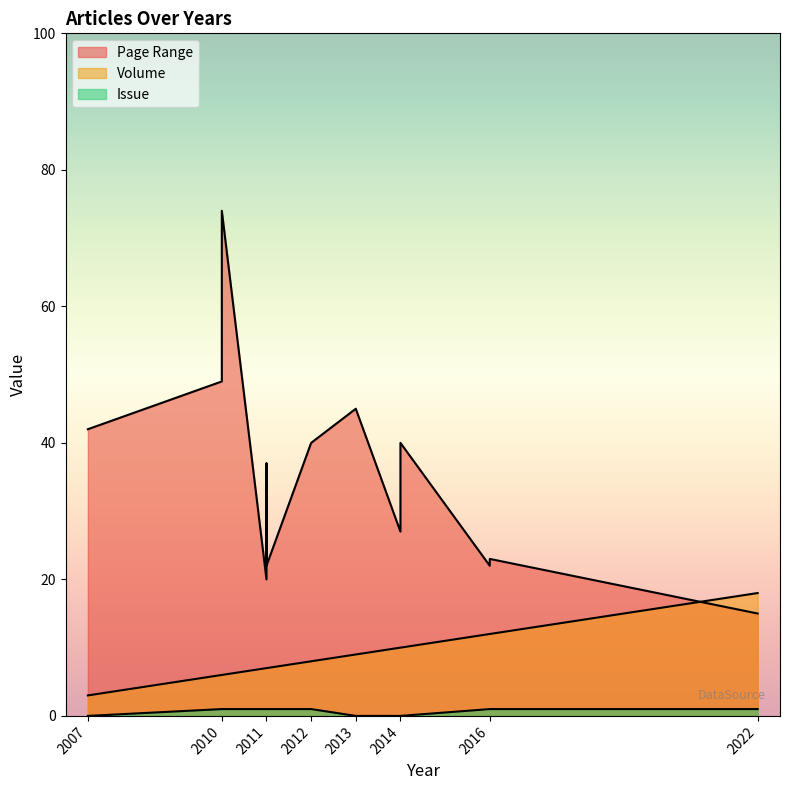

Does the chart have visible grid lines?

No